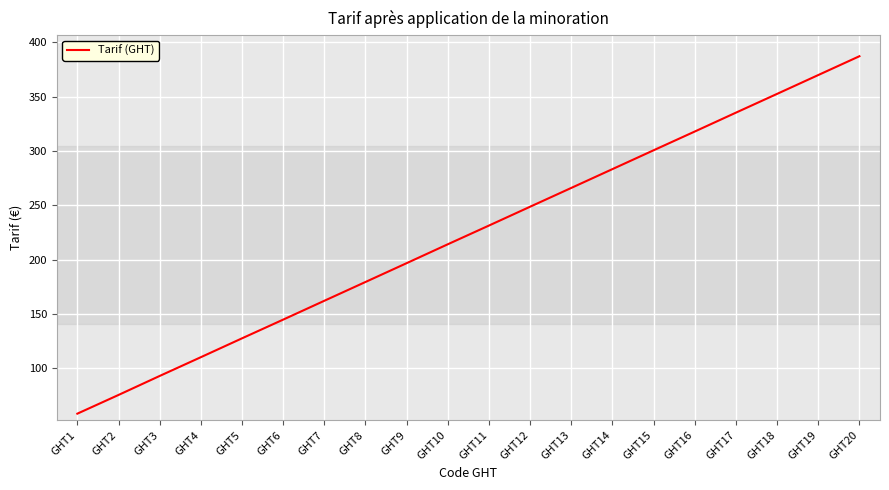

True or false: the data shows 318.0 at GHT16.

True